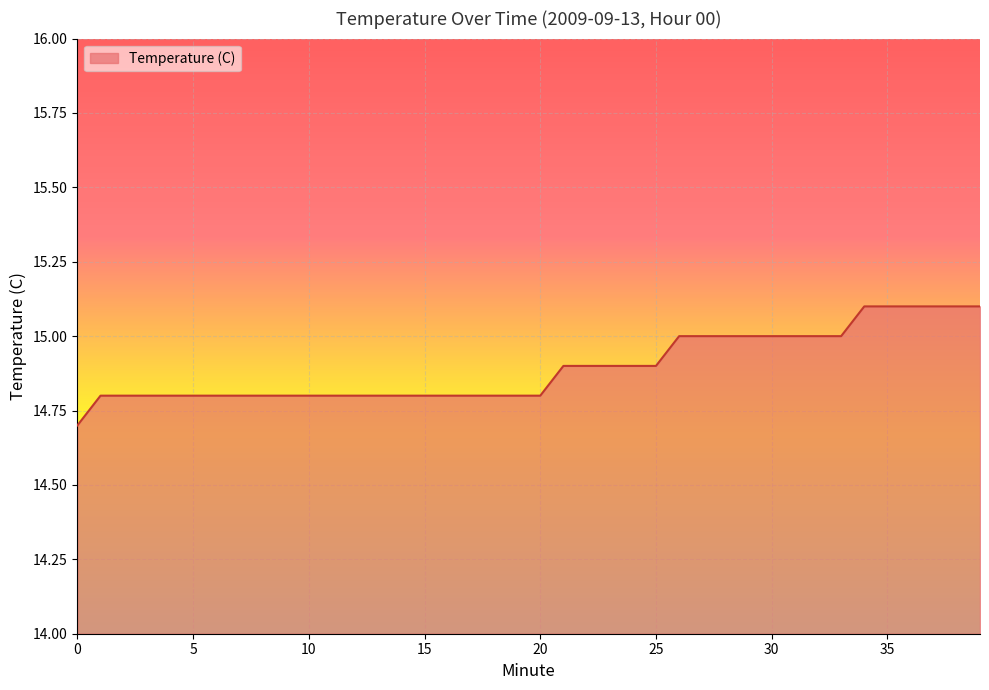

What is the maximum value shown in the chart?

15.1